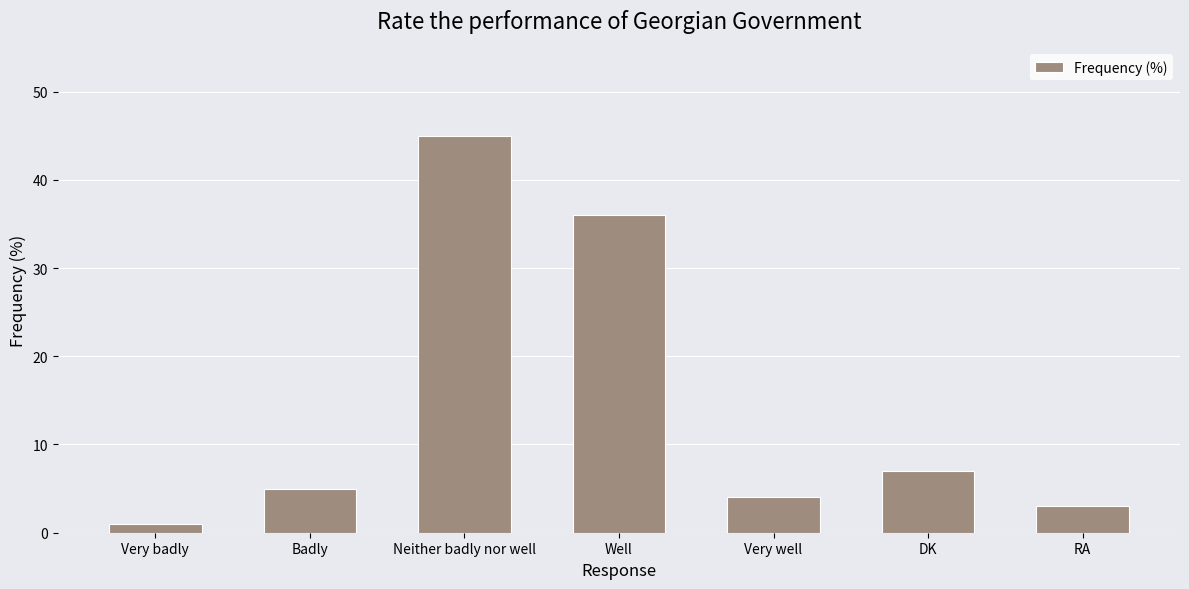

What is the change in value from Very well to RA?

-1